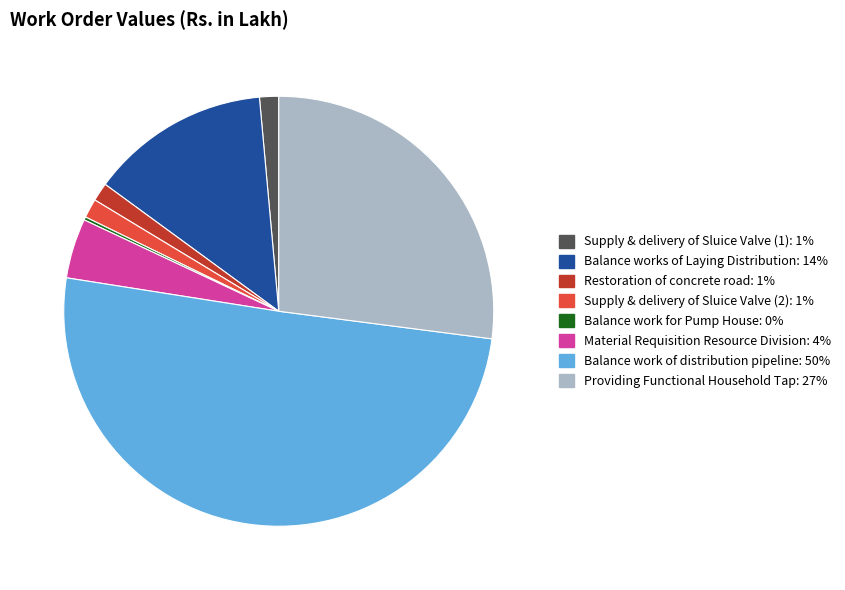

Between Material Requisition Resource Division and Balance works of Laying Distribution, which is larger?

Balance works of Laying Distribution